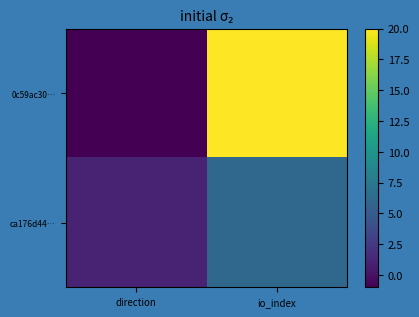

Which category has the lowest value across all series?

direction